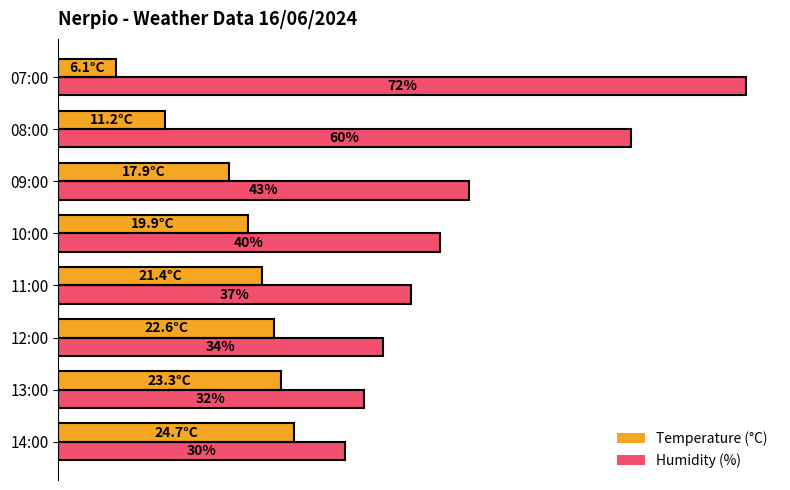

Which series has the widest spread of values?

Humidity (%)